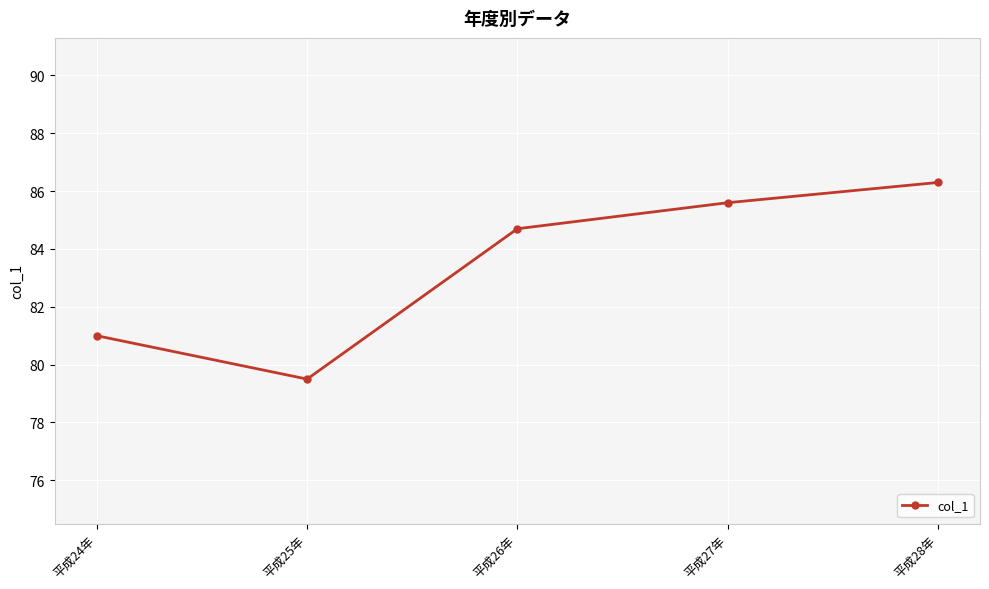

What is the sum of all values?

417.1